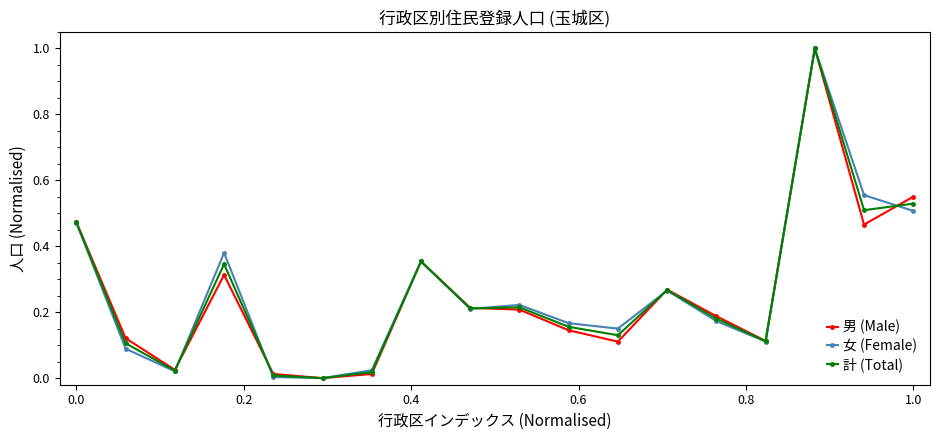

How many values in the 計 (Total) series exceed 0?

17